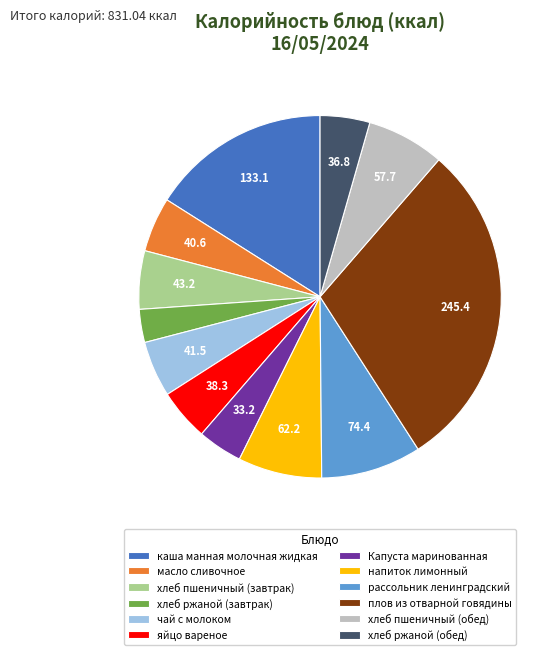

Approximately how many times larger is the value at рассольник ленинградский compared to яйцо вареное?

1.9